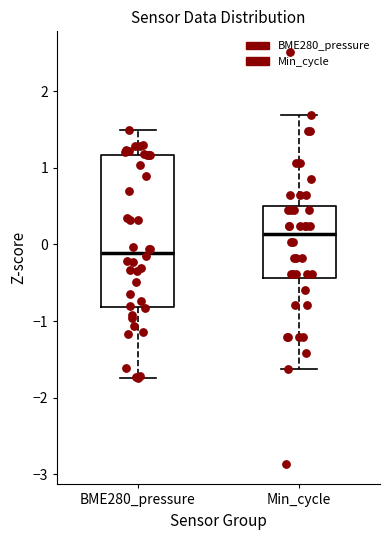

Reading left to right, read every box against the y-axis: the position of its median line, the range the box covers, and the ends of its whiskers. The values are not printed on the chart, so give them approximately, as read against the axis.

BME280_pressure: median -0.1, box -0.8 to 1.2, whiskers -1.7 to 1.5
Min_cycle: median 0.1, box -0.4 to 0.5, whiskers -1.6 to 1.7